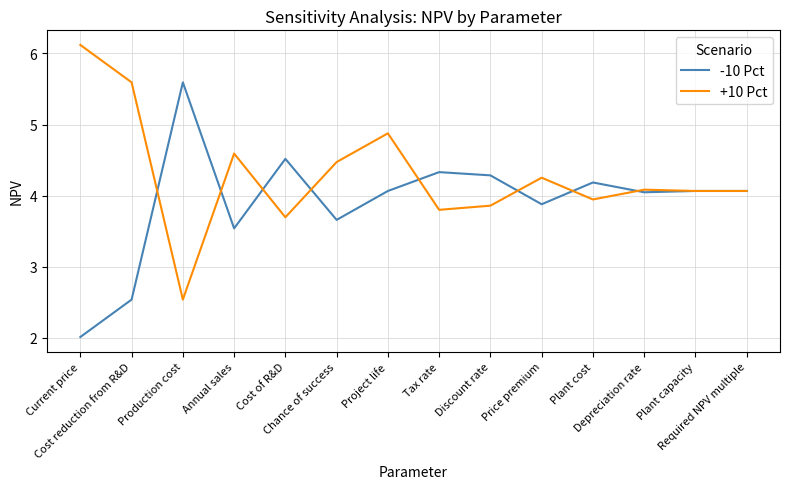

At which category does +10 Pct reach its first local peak?

Annual sales